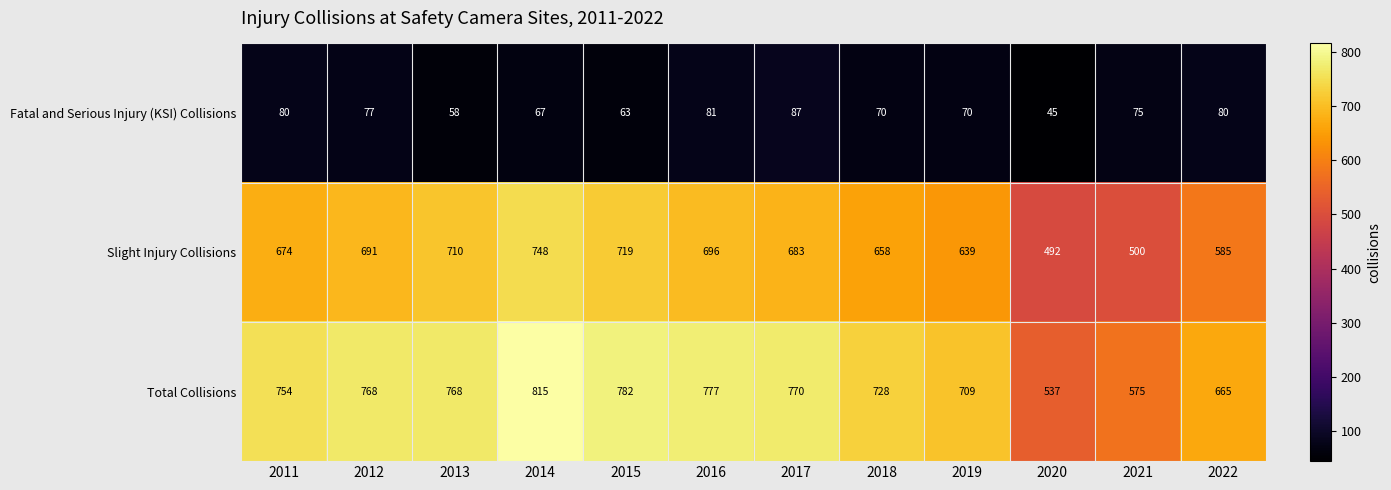

Which series has the largest range (max minus min)?

Total Collisions